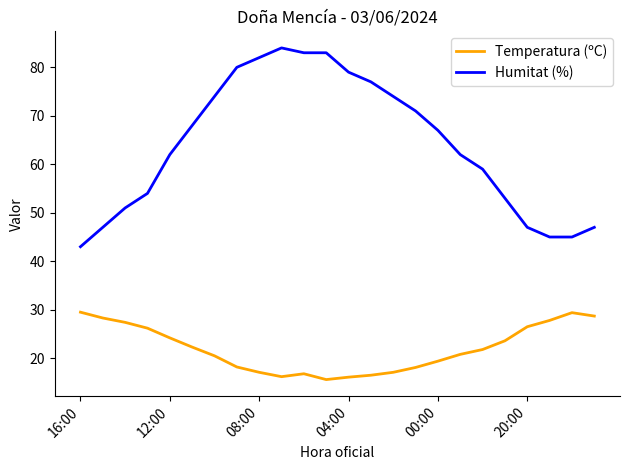

What is the difference between the second highest and second lowest values in the Temperatura (ºC) series?

13.3